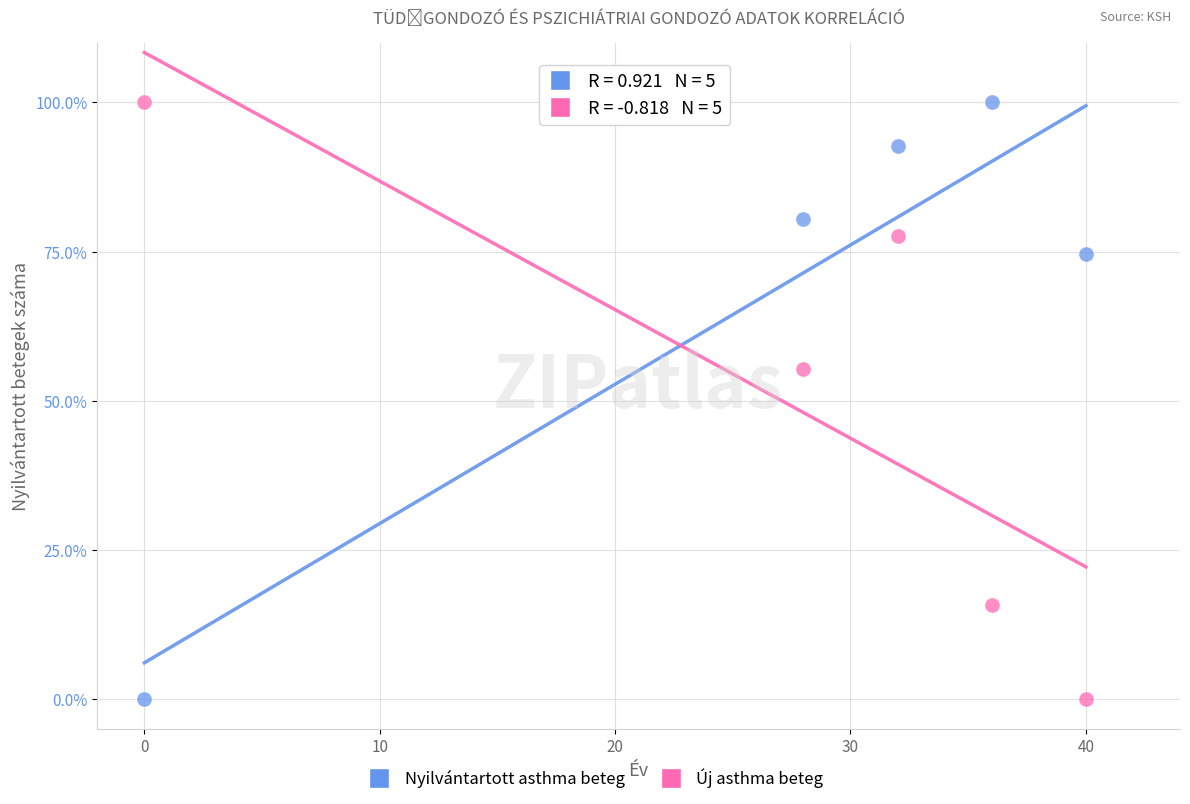

Across all data points, what is the average X value?

27.2